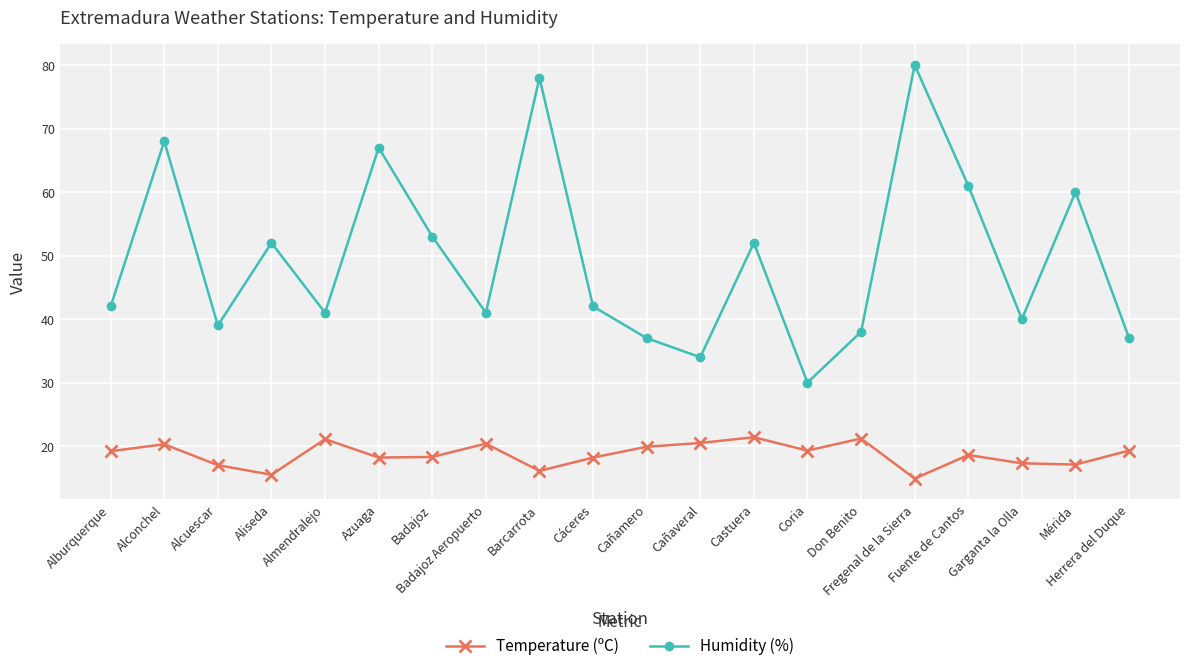

At which category does the chart reach its minimum across all series?

Fregenal de la Sierra